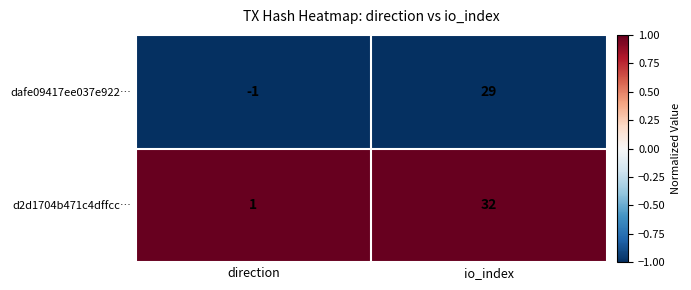

Rank the series at direction from highest to lowest value.

d2d1704b471c4dffcc…, dafe09417ee037e922…